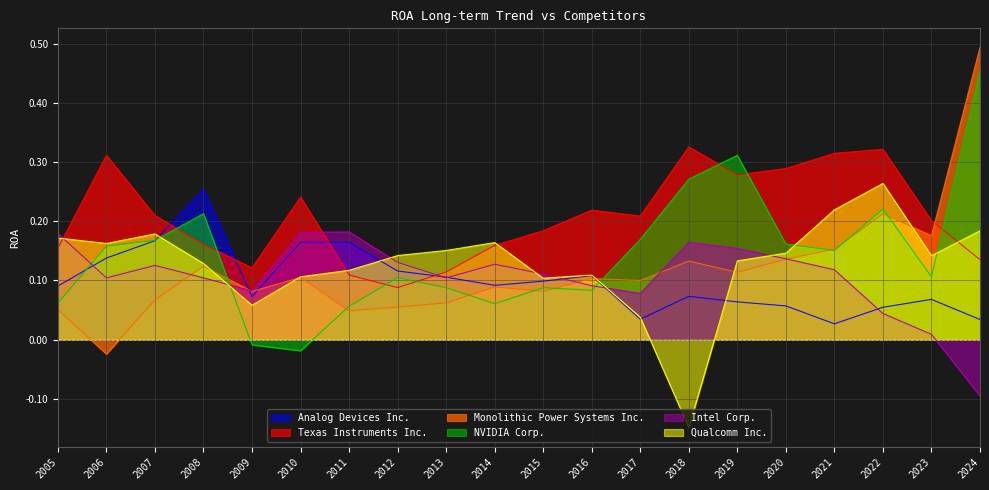

Reading left to right, transcribe all the data shown in this chart.

Analog Devices Inc.: 0.1	0.1	0.2	0.3	0.1	0.2	0.2	0.1	0.1	0.1	0.1	0.1	0.0	0.1	0.1	0.1	0.0	0.1	0.1	0.0
Texas Instruments Inc.: 0.2	0.3	0.2	0.2	0.1	0.2	0.1	0.1	0.1	0.2	0.2	0.2	0.2	0.3	0.3	0.3	0.3	0.3	0.2	0.1
Monolithic Power Systems Inc.: 0.1	-0.0	0.1	0.1	0.1	0.1	0.0	0.1	0.1	0.1	0.1	0.1	0.1	0.1	0.1	0.1	0.2	0.2	0.2	0.5
NVIDIA Corp.: 0.1	0.2	0.2	0.2	-0.0	-0.0	0.1	0.1	0.1	0.1	0.1	0.1	0.2	0.3	0.3	0.2	0.2	0.2	0.1	0.5
Intel Corp.: 0.2	0.1	0.1	0.1	0.1	0.2	0.2	0.1	0.1	0.1	0.1	0.1	0.1	0.2	0.2	0.1	0.1	0.0	0.0	-0.1
Qualcomm Inc.: 0.2	0.2	0.2	0.1	0.1	0.1	0.1	0.1	0.2	0.2	0.1	0.1	0.0	-0.1	0.1	0.1	0.2	0.3	0.1	0.2